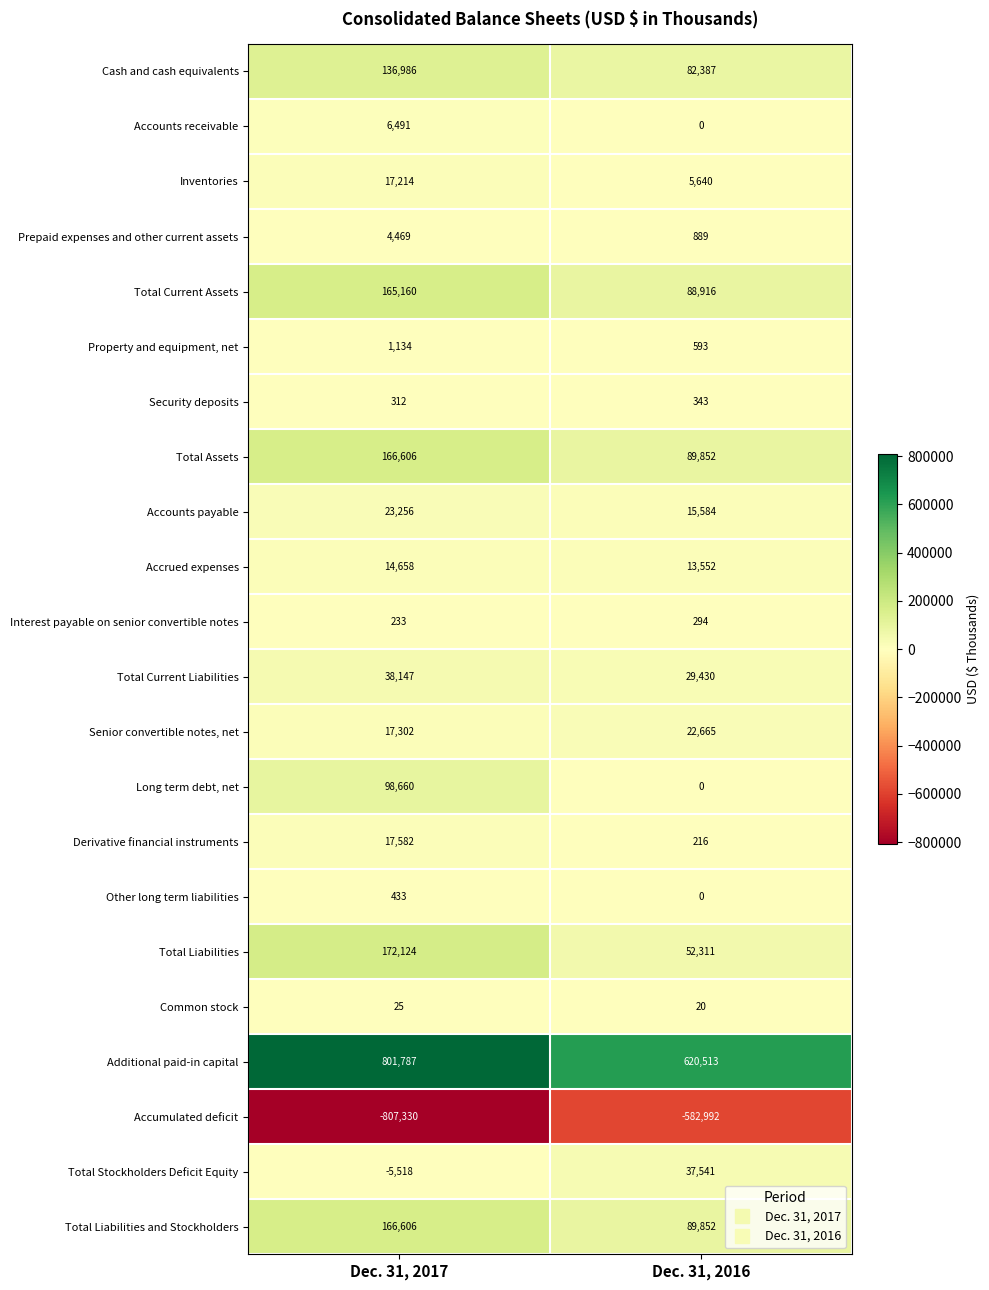

List the labels in order of Total Current Assets value, largest first.

Dec. 31, 2017, Dec. 31, 2016